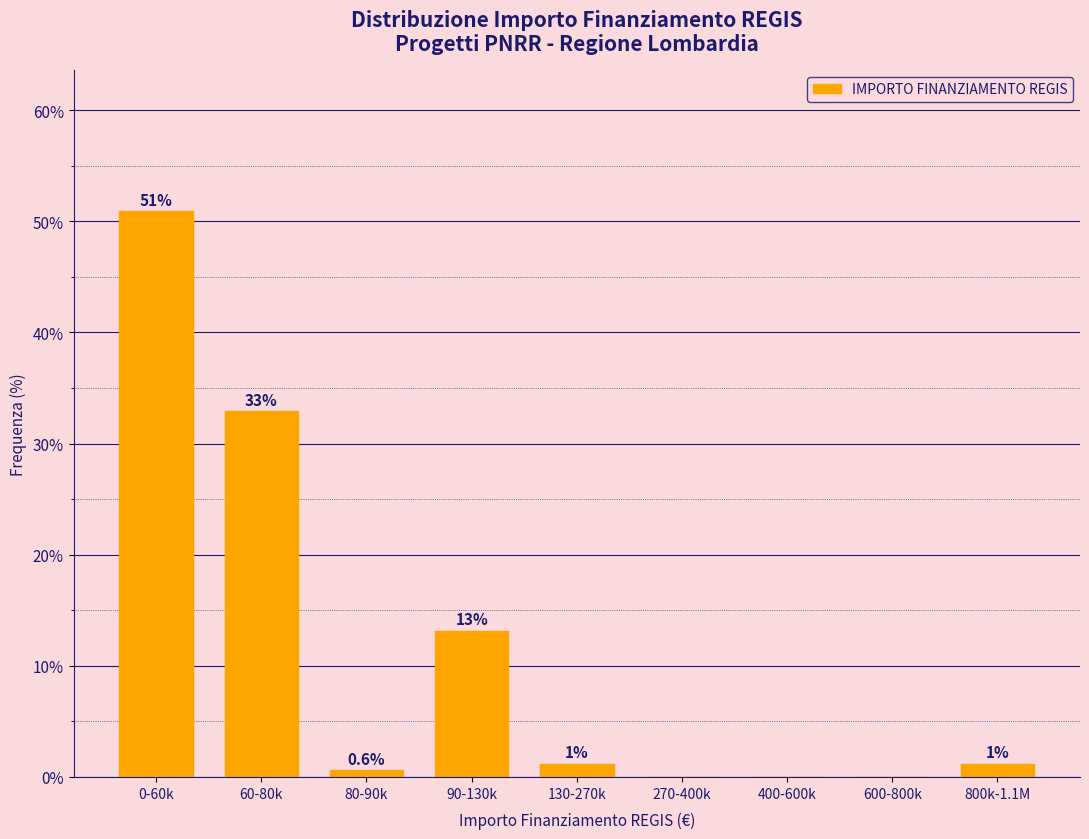

Reading left to right, what are all the values shown in this chart?

0-60k=50.9	60-80k=32.9	80-90k=0.6	90-130k=13.2	130-270k=1.2	270-400k=0.0	400-600k=0.0	600-800k=0.0	800k-1.1M=1.2